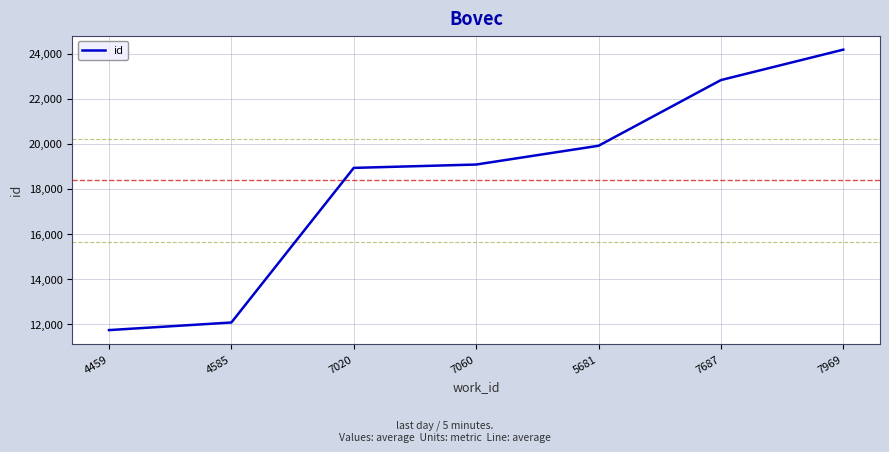

Approximately how many times larger is the value at 4585 compared to 7020?

0.6